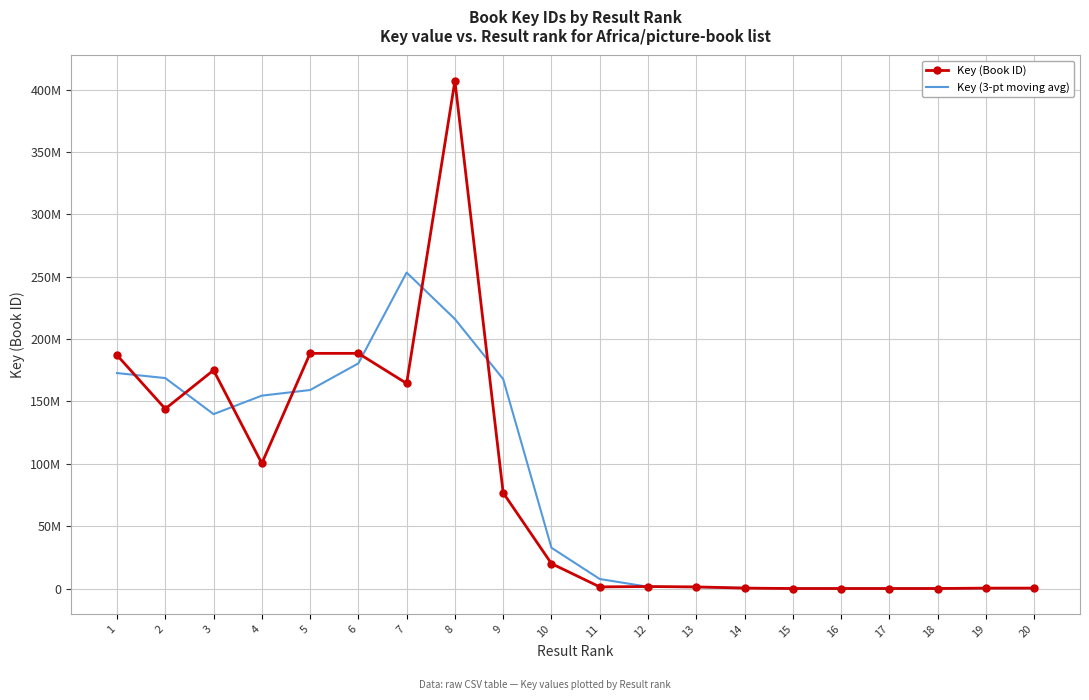

What are all the series names shown in the legend?

Key (Book ID), Key (3-pt moving avg)